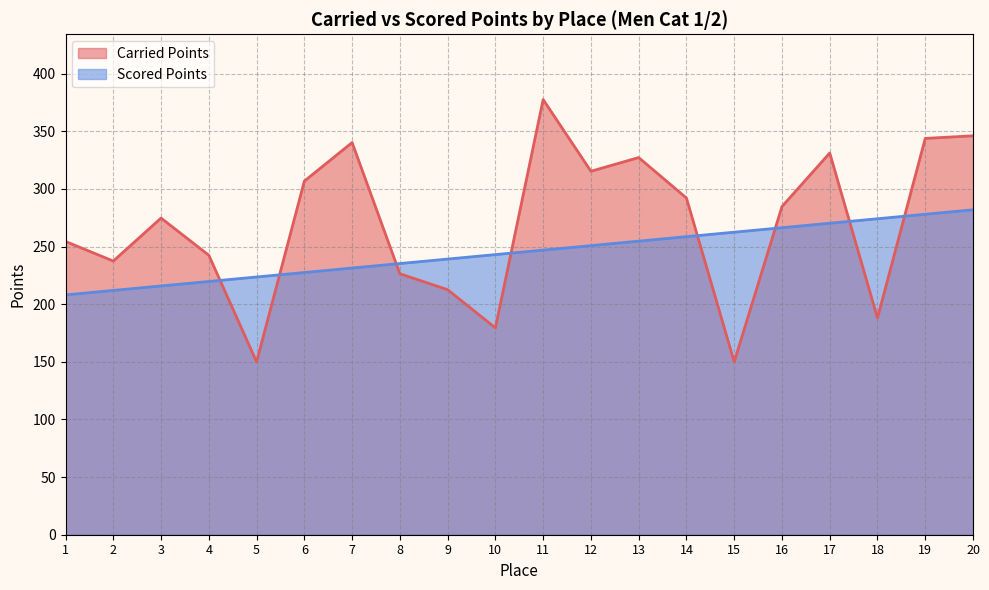

At which category is the sum across all series the highest?

20